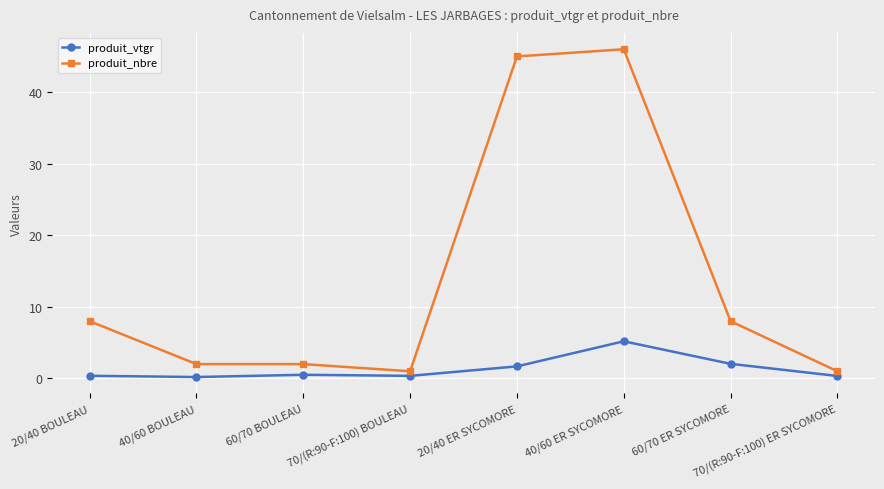

What is the maximum value for produit_nbre?

46.0